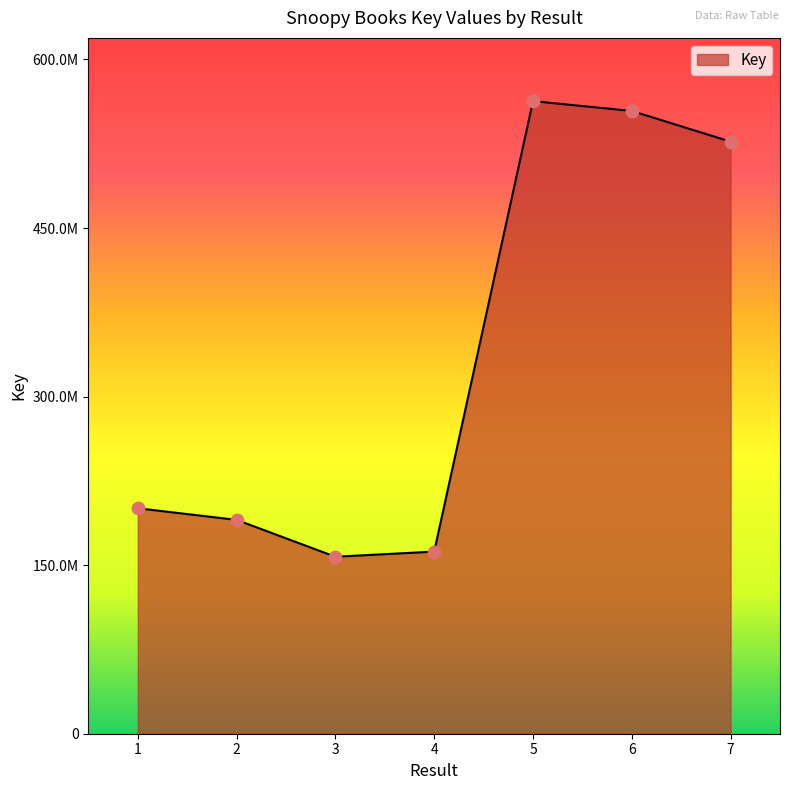

What is the change in value from 2 to 3?

-32816694